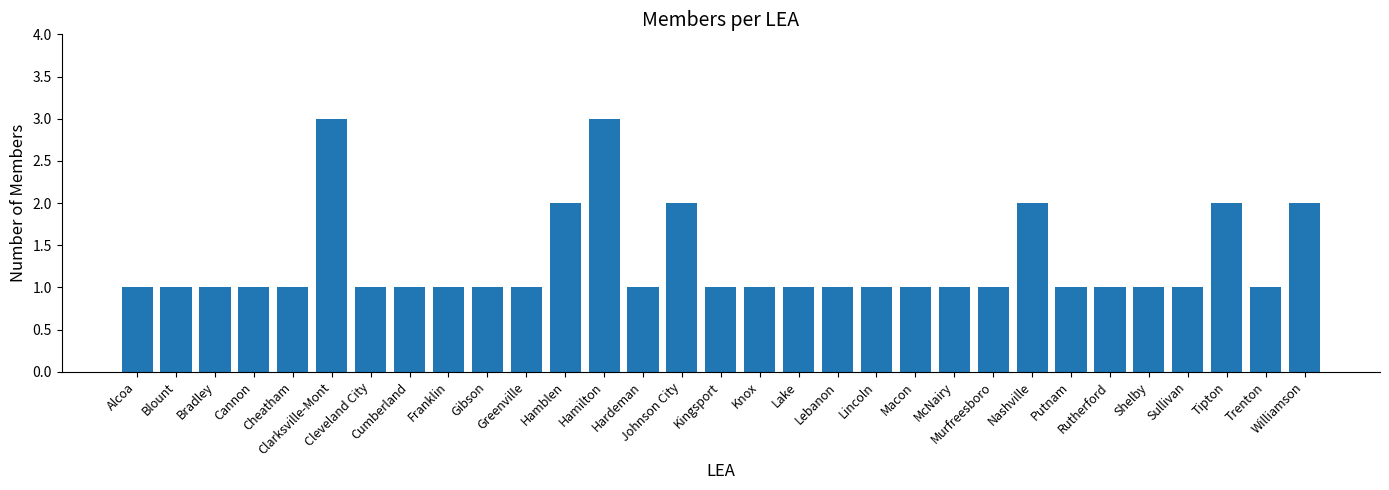

True or false: the data shows 0 at Franklin.

False